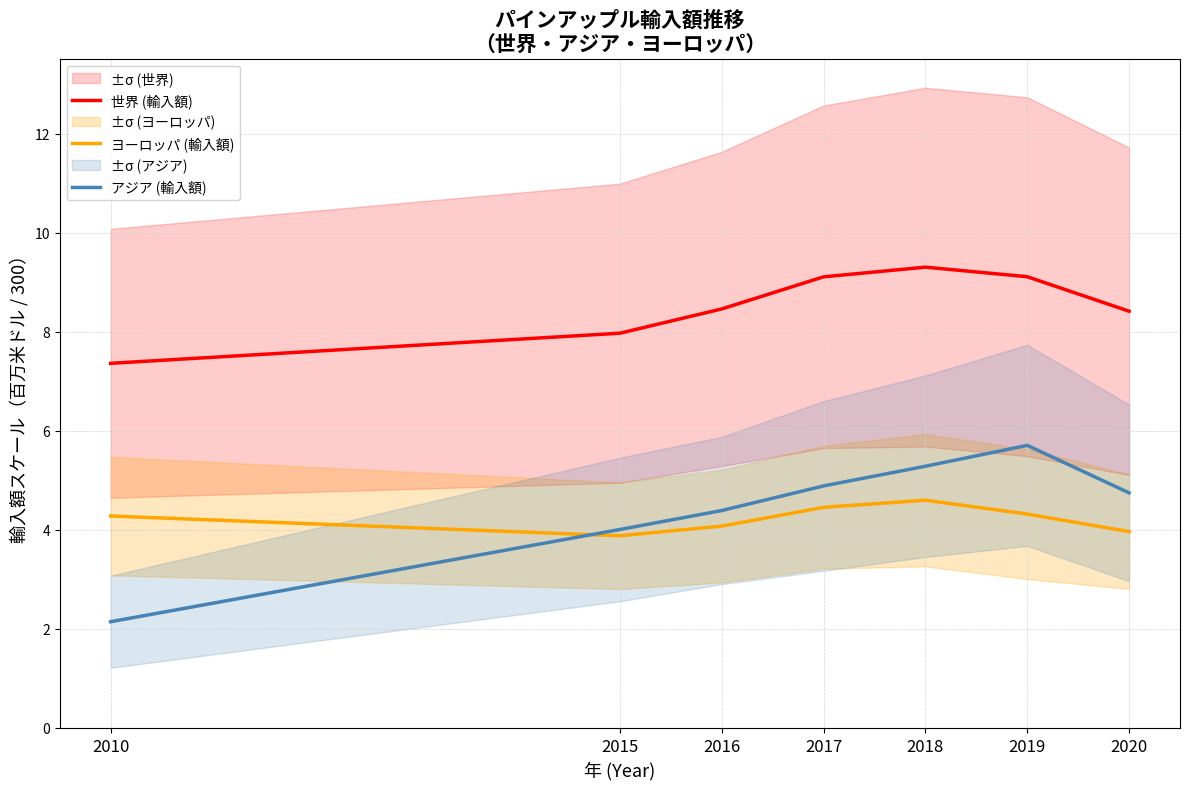

At which category is the sum across all series the highest?

2018